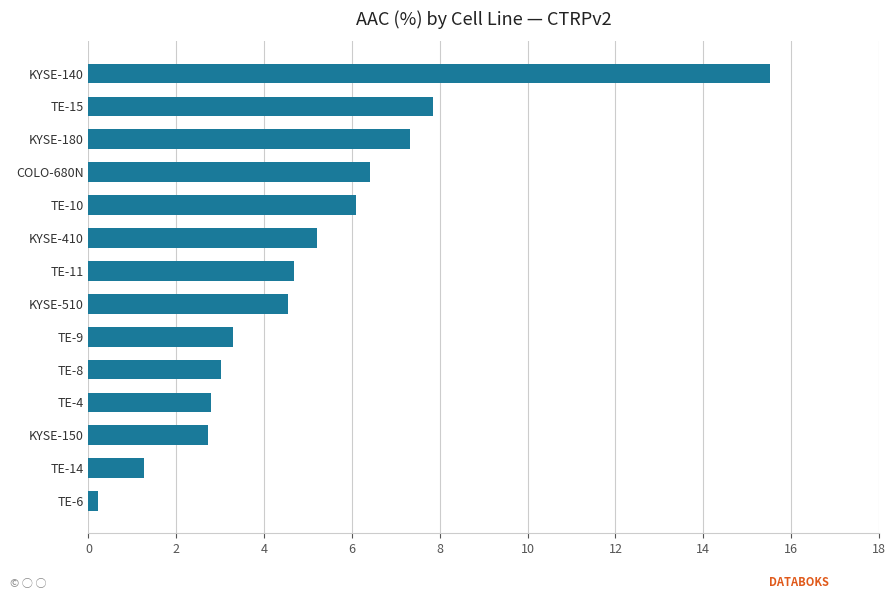

What is the difference between the second highest and second lowest values?

6.6